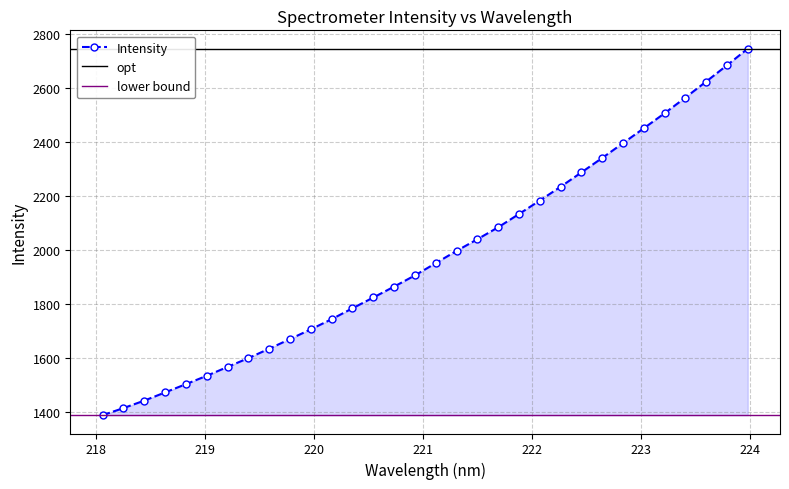

List the labels in order of value, smallest first.

218.0596, 218.2508, 218.442, 218.6332, 218.8244, 219.0156, 219.2067, 219.3979, 219.589, 219.7801, 219.9712, 220.1623, 220.3533, 220.5444, 220.7354, 220.9264, 221.1174, 221.3083, 221.4993, 221.6902, 221.8812, 222.0721, 222.263, 222.4538, 222.6447, 222.8355, 223.0264, 223.2172, 223.408, 223.5987, 223.7895, 223.9802